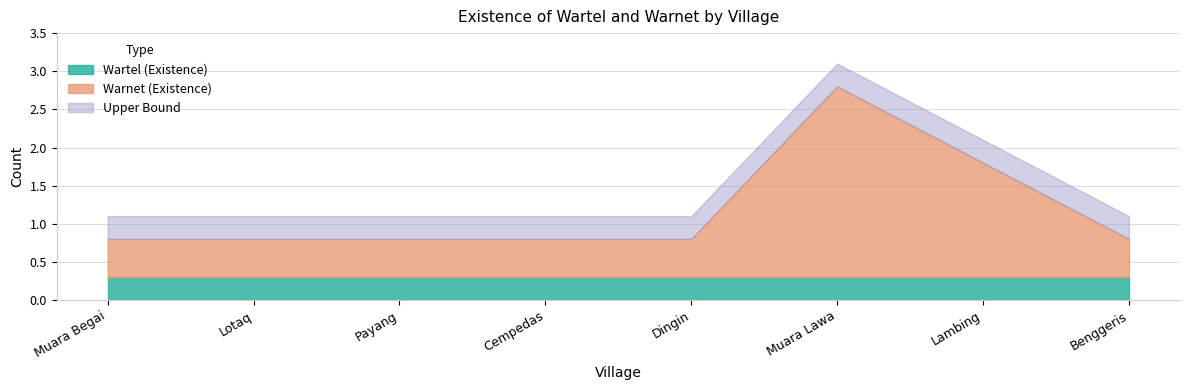

Where is the first local maximum for Warnet (Existence)?

Muara Lawa